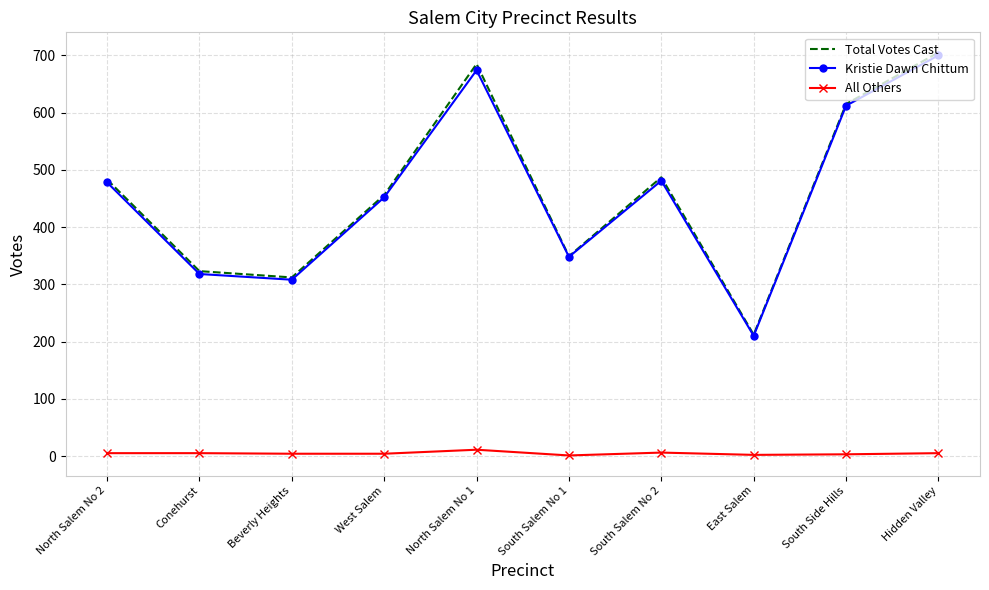

Which series has the largest range (max minus min)?

Total Votes Cast